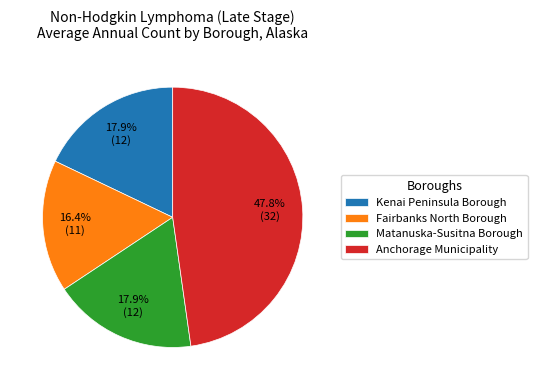

Between Anchorage Municipality and Kenai Peninsula Borough, which is larger?

Anchorage Municipality